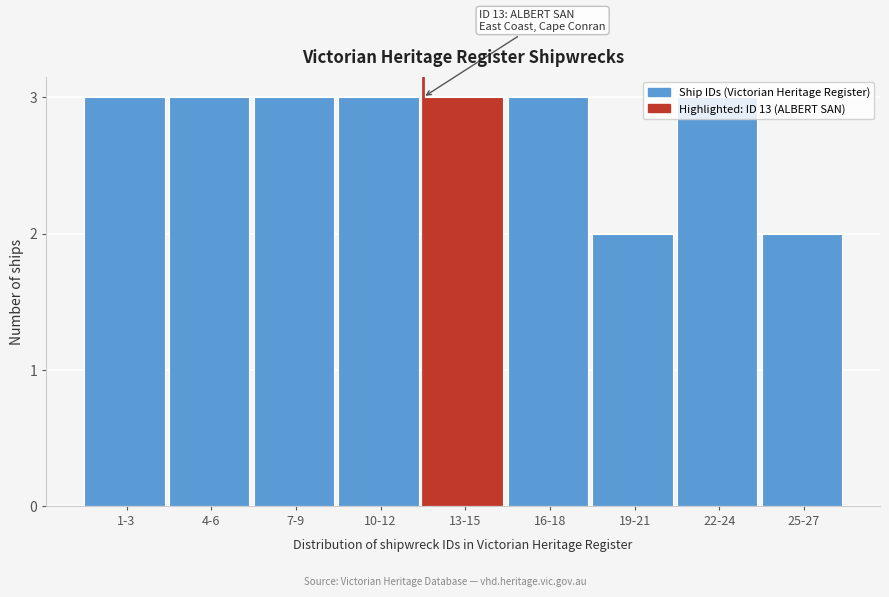

The value at 1-3 is 3. True or false?

True